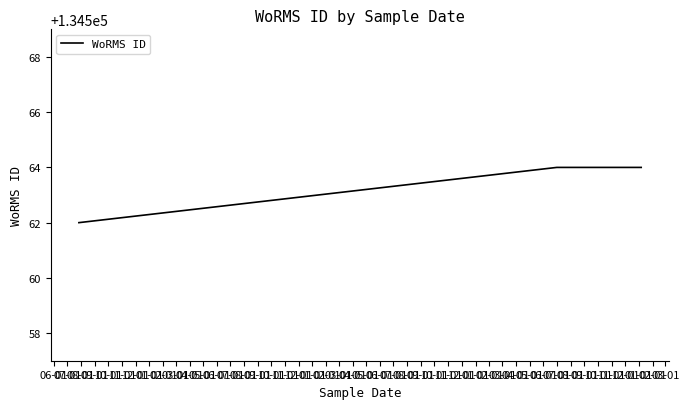

Does the chart have visible grid lines?

No